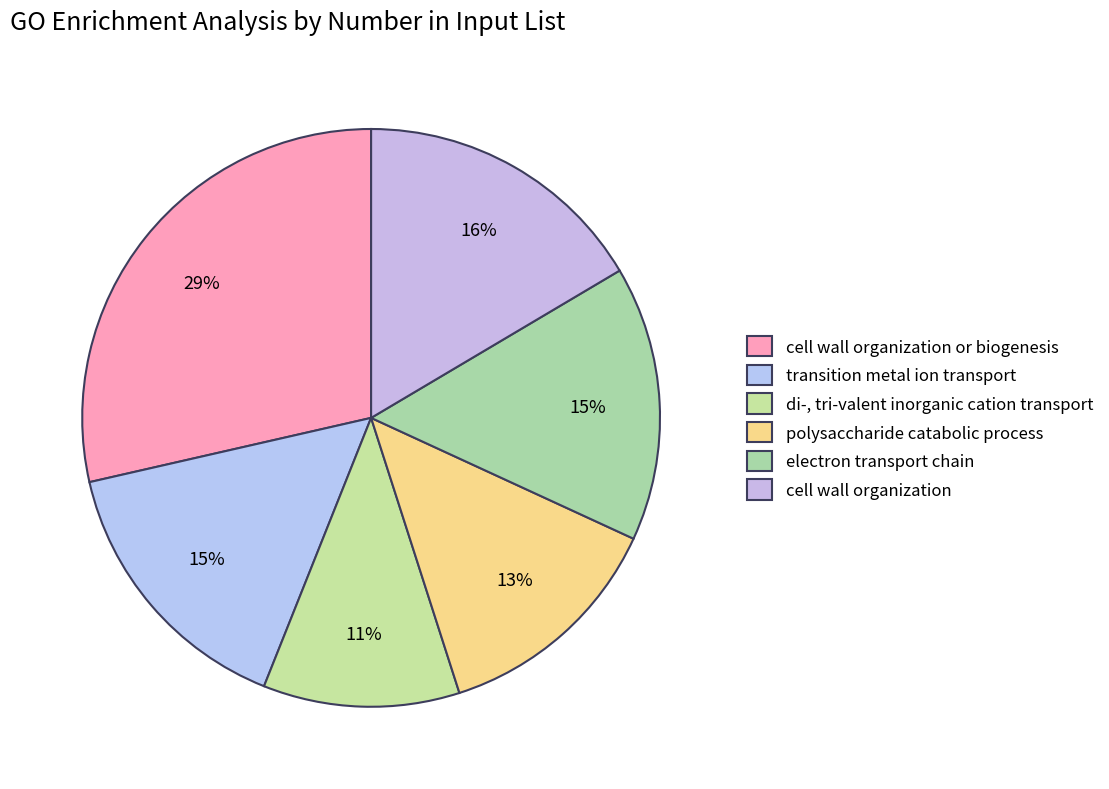

Combined, do cell wall organization and polysaccharide catabolic process account for over 50%?

No